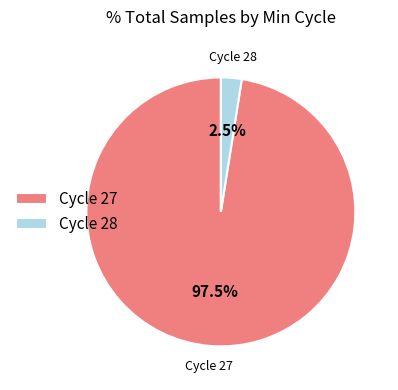

Which has a higher value, Cycle 28 or Cycle 27?

Cycle 27